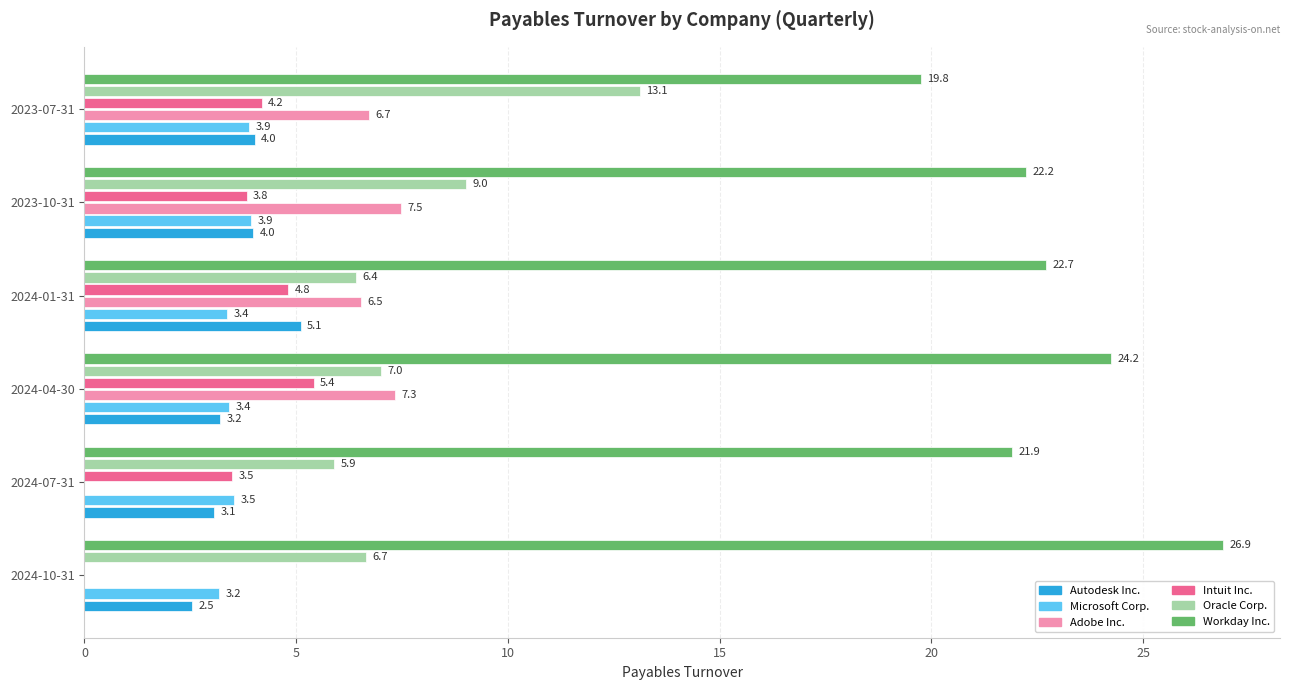

The Adobe Inc. series shows 10.5 at 2023-10-31. True or false?

False